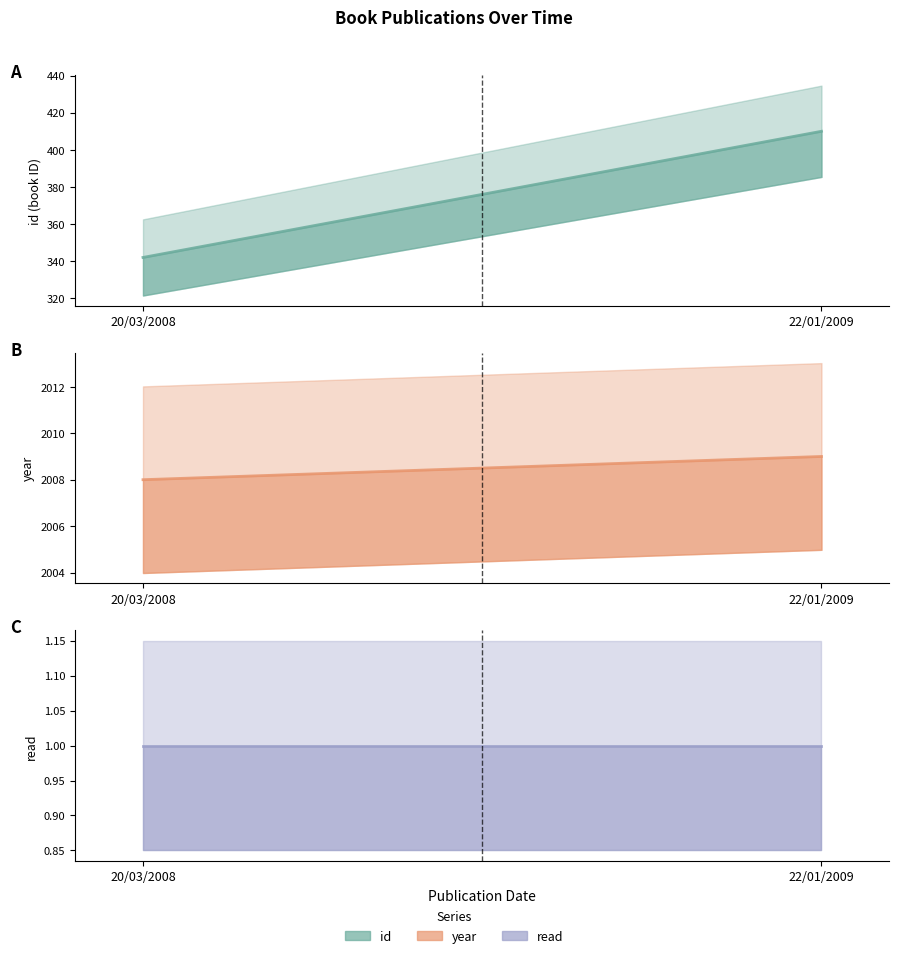

The read (line) series shows 1 at 22/01/2009. True or false?

True